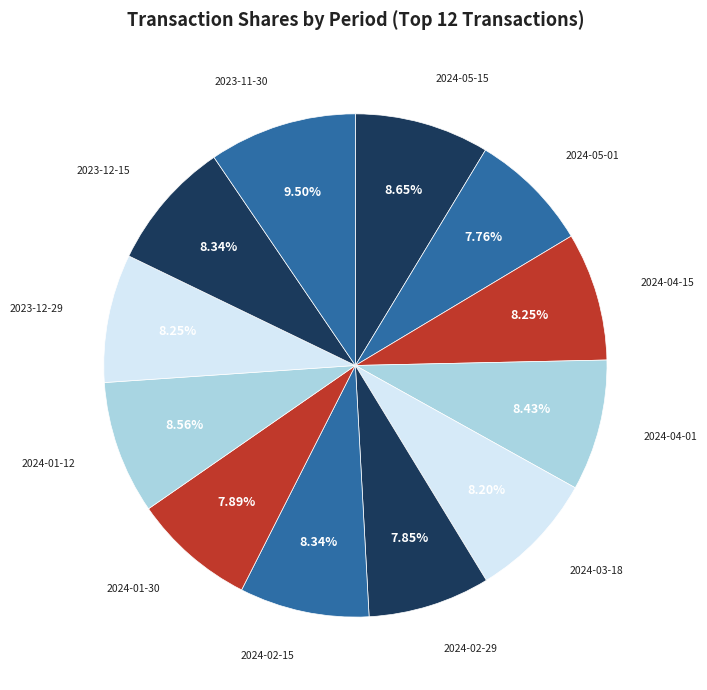

What percentage is the 2024-04-01 slice, to the nearest percent?

8%